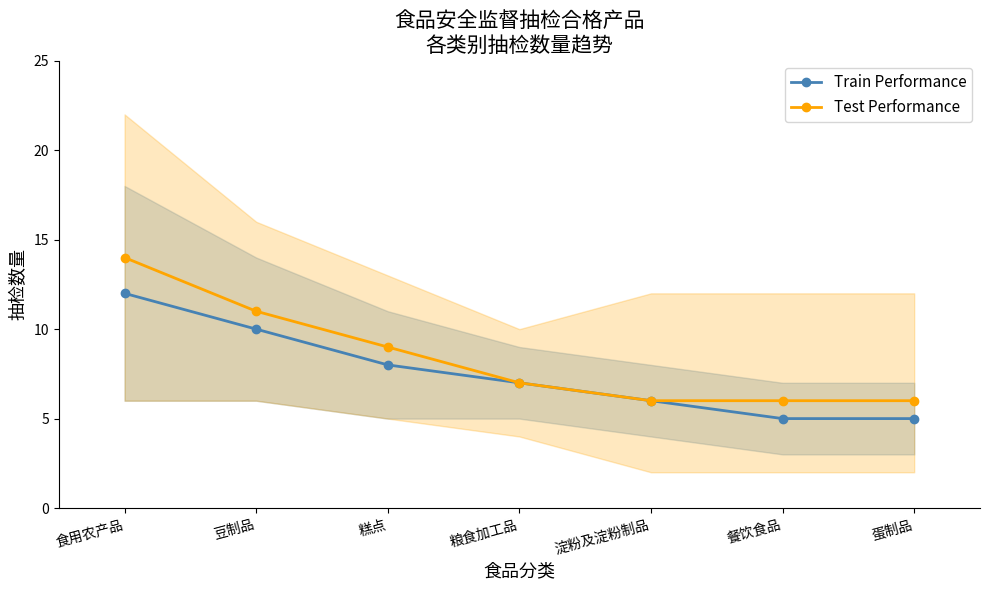

True or false: Train Performance has a value of 5 at 餐饮食品.

True